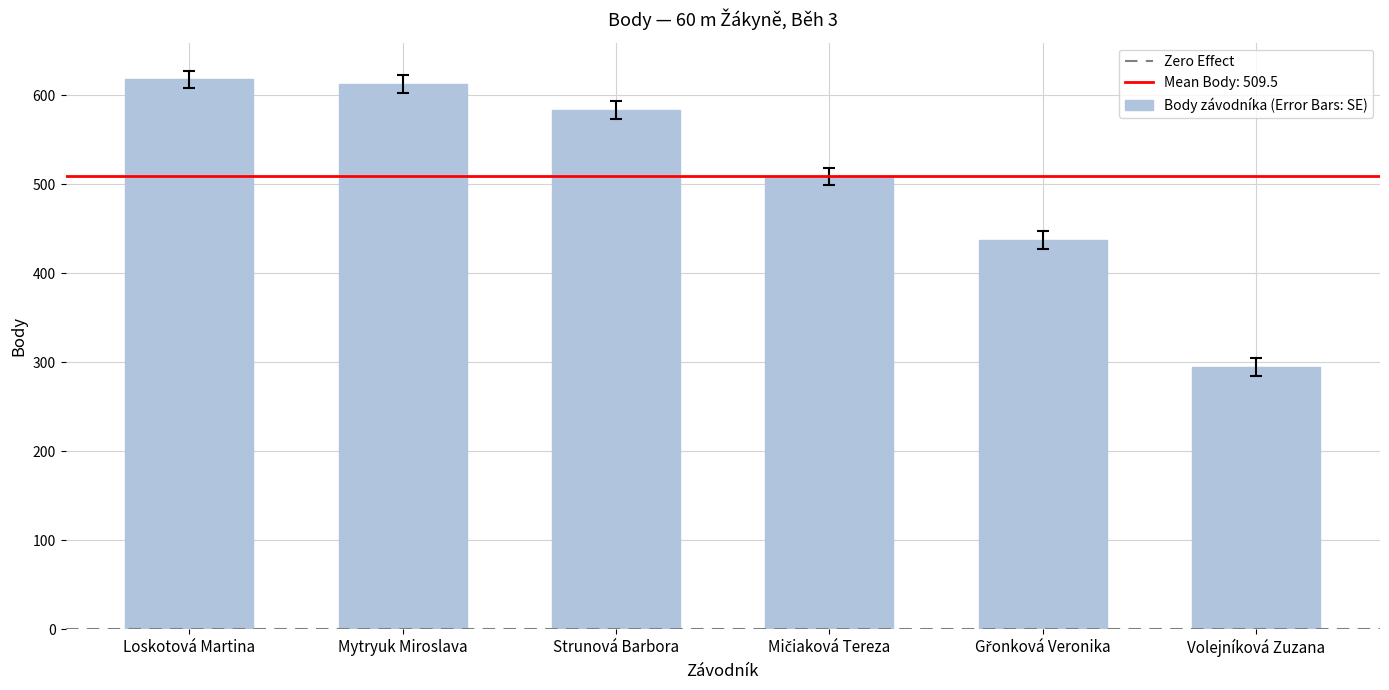

How many data points does each series have?

6